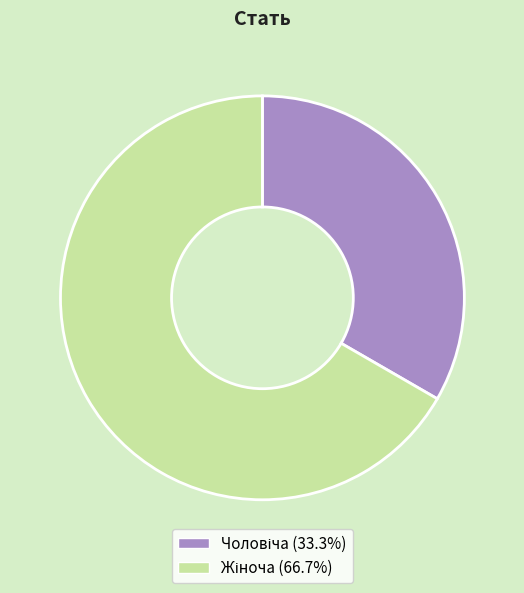

Is there a majority slice in this chart?

Yes